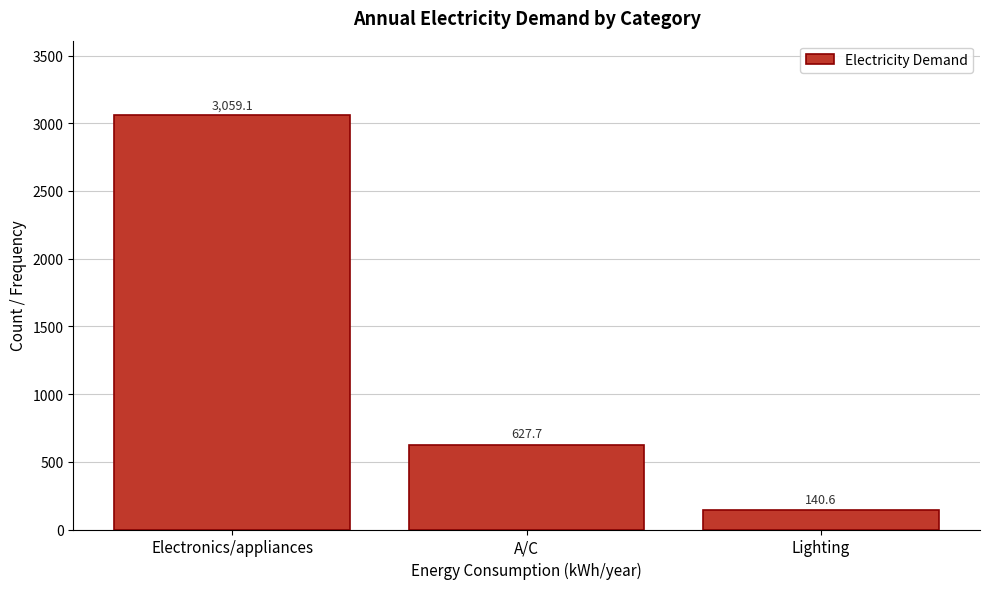

Reading right to left, extract all data points from this chart.

Lighting=140.6	A/C=627.7	Electronics/appliances=3059.1